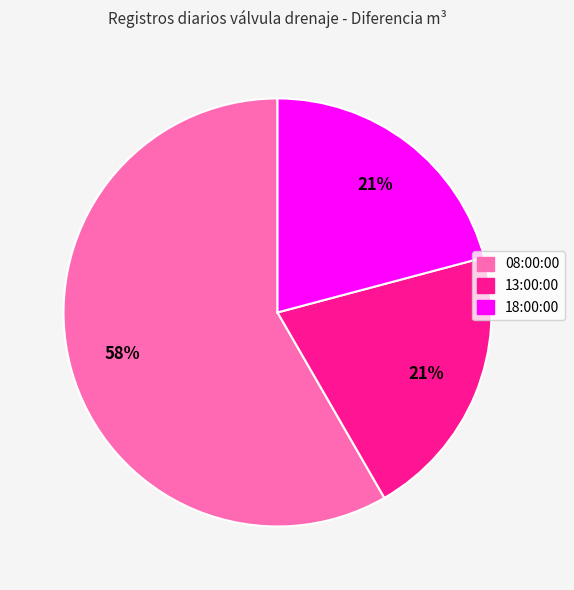

Which slice is the largest?

08:00:00